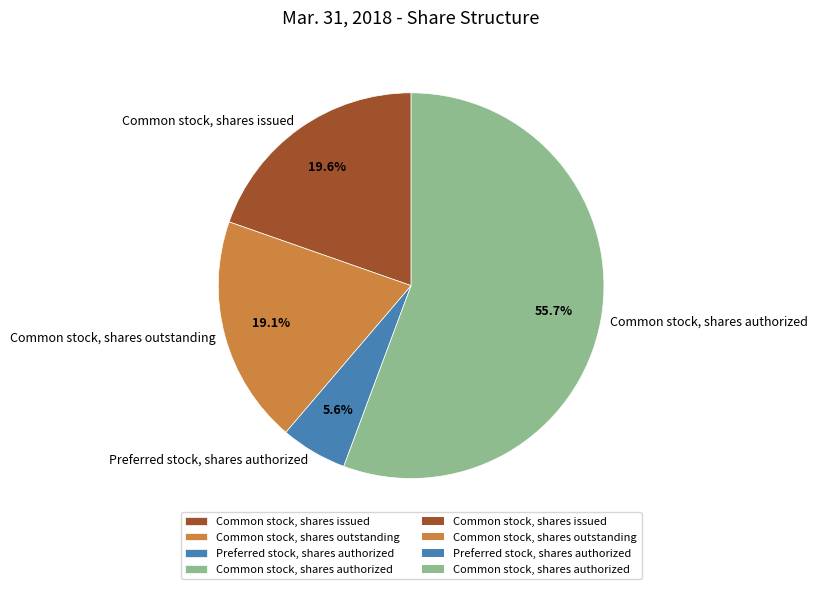

To the nearest percent, what is the average slice percentage?

25%